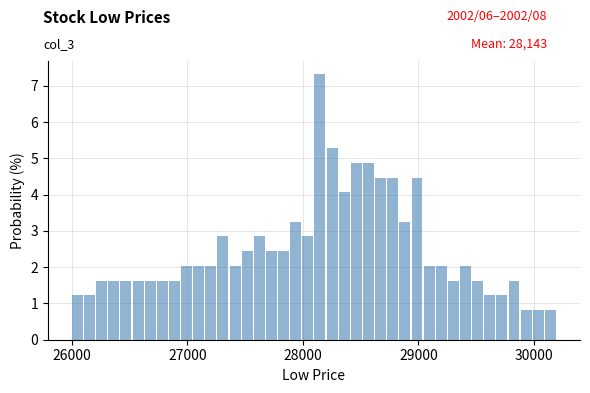

Around what value on the x-axis is the tallest bar? Give the approximate position of its centre, as read against the axis.

28100